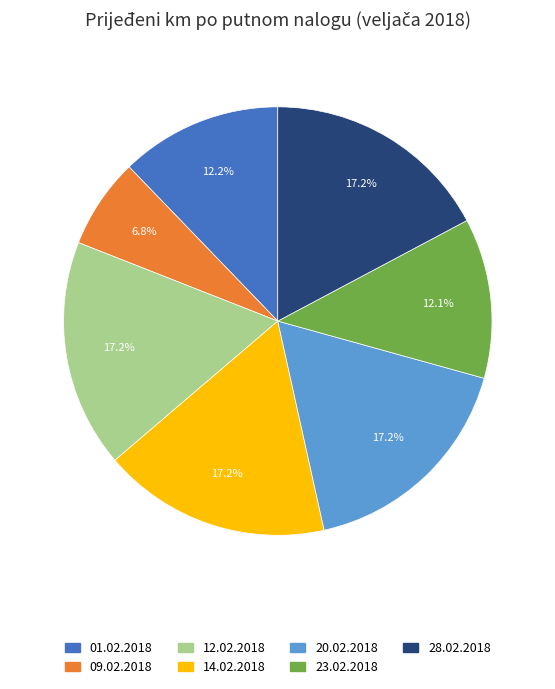

To the nearest percent, what is the combined percentage of 12.02.2018 and 23.02.2018?

29%